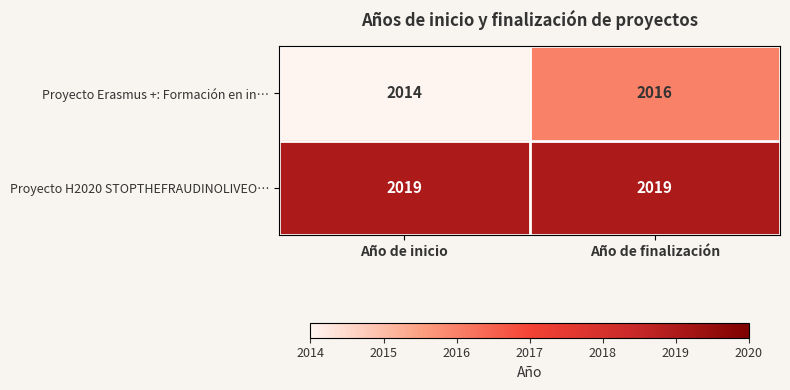

Reading left to right, transcribe all the data shown in this chart.

Proyecto Erasmus +: Formación en in…: Año de inicio=2014	Año de finalización=2016
Proyecto H2020 STOPTHEFRAUDINOLIVEO…: Año de inicio=2019	Año de finalización=2019